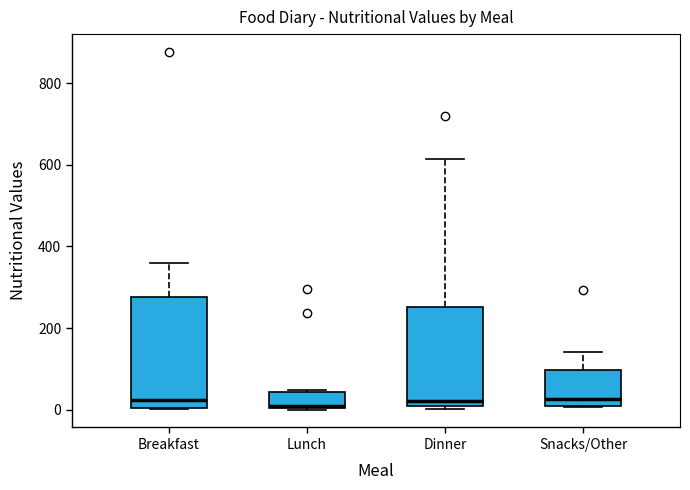

Where does the upper whisker of the box for Dinner end on the y-axis? The values are not printed on the chart, so give them approximately, as read against the axis.

620